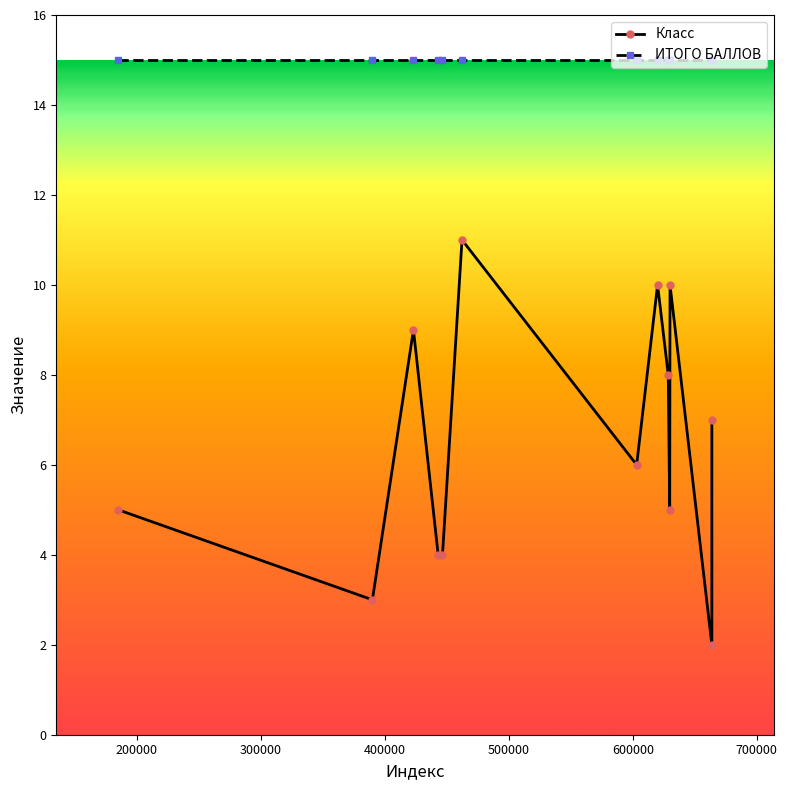

List the series in order of their overall mean, lowest first.

Класс, ИТОГО БАЛЛОВ